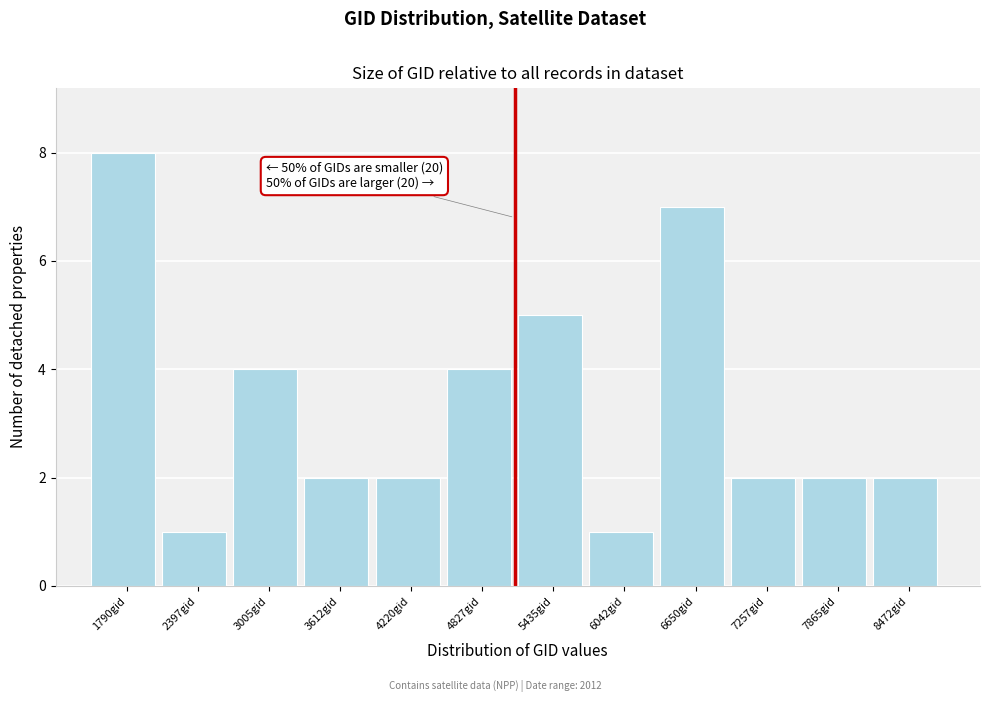

Reading left to right, transcribe all the data shown in this chart.

1790gid=8	2397gid=1	3005gid=4	3612gid=2	4220gid=2	4827gid=4	5435gid=5	6042gid=1	6650gid=7	7257gid=2	7865gid=2	8472gid=2